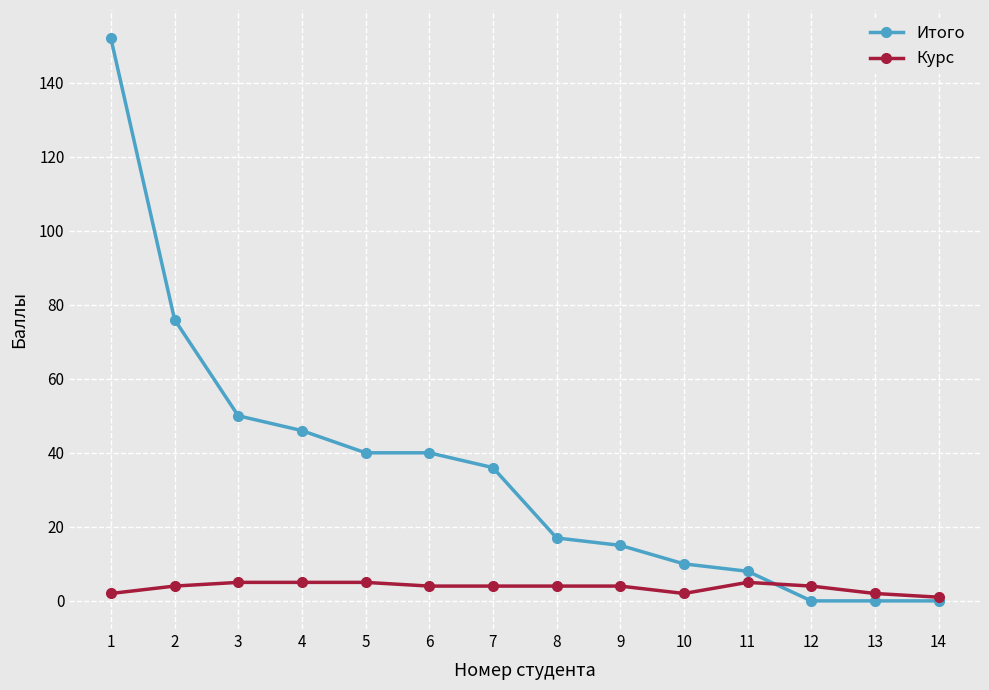

Which series has the largest total across all categories?

Итого